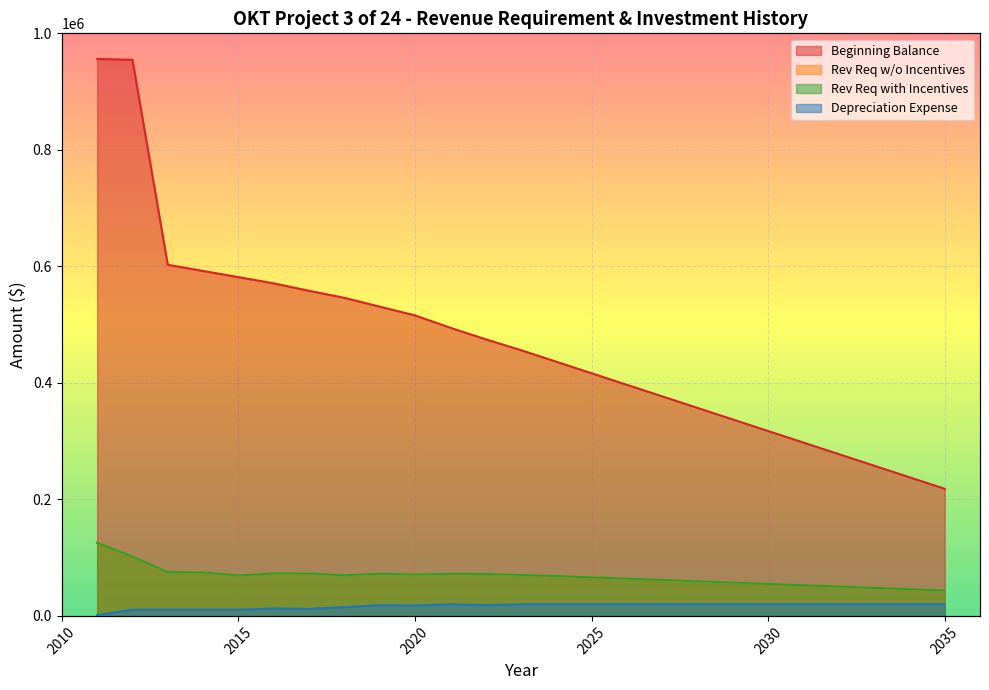

What is the lowest value of the Rev Req w/o Incentives series?

43565.1